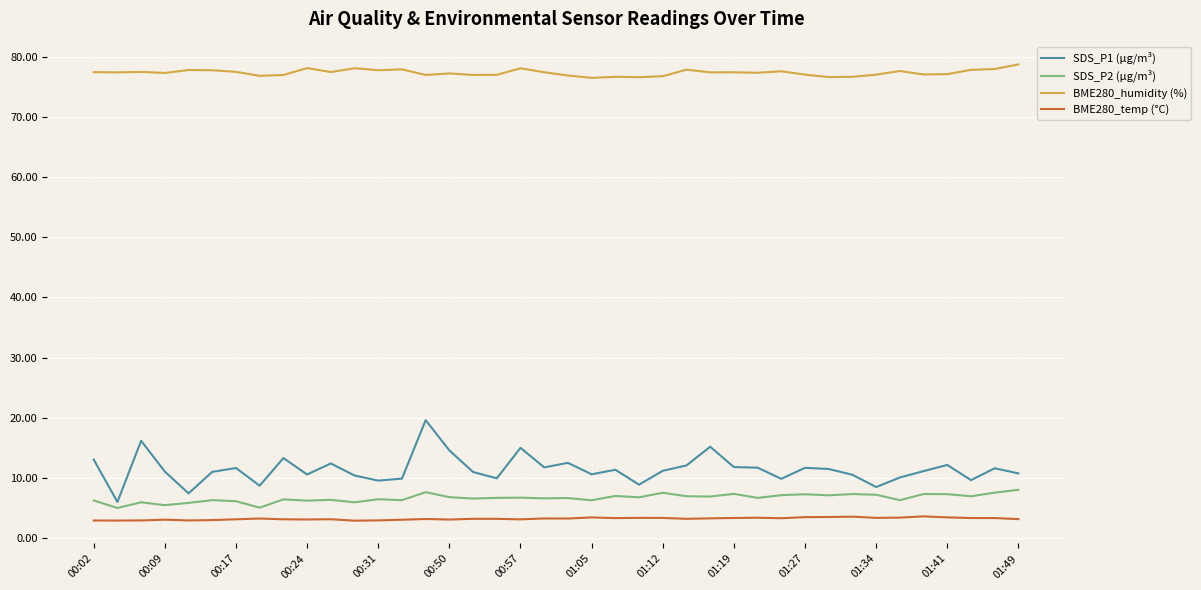

Which series has the largest range (max minus min)?

SDS_P1 (µg/m³)